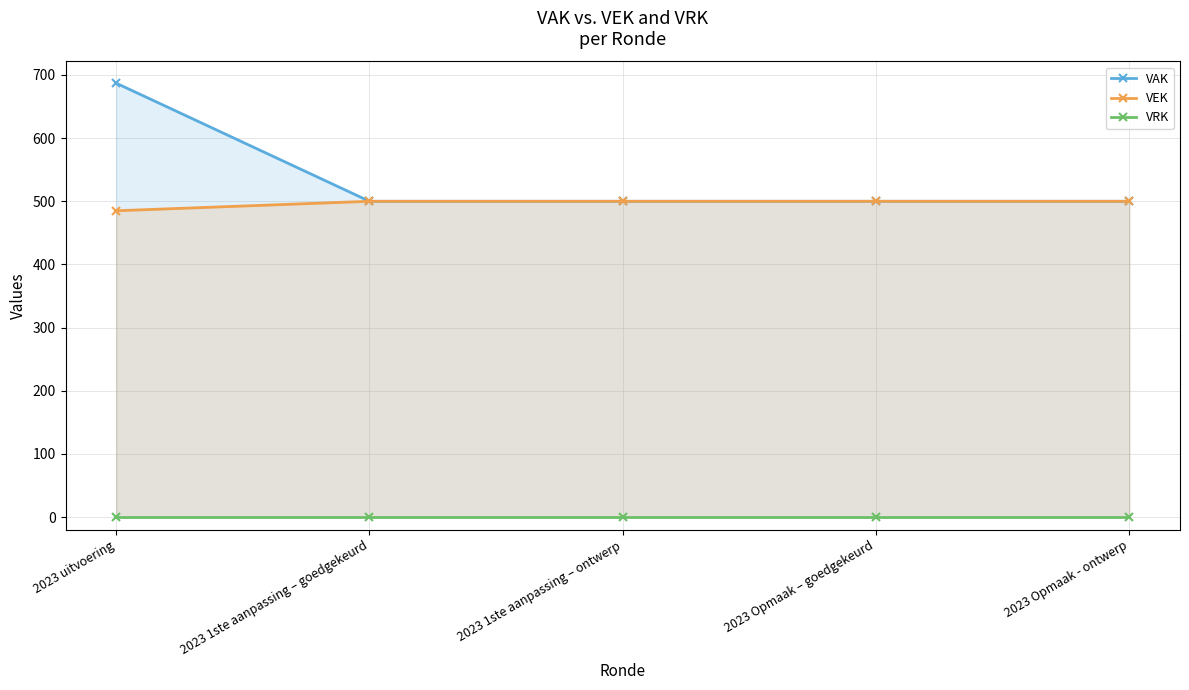

What is the highest value of the VAK series?

687